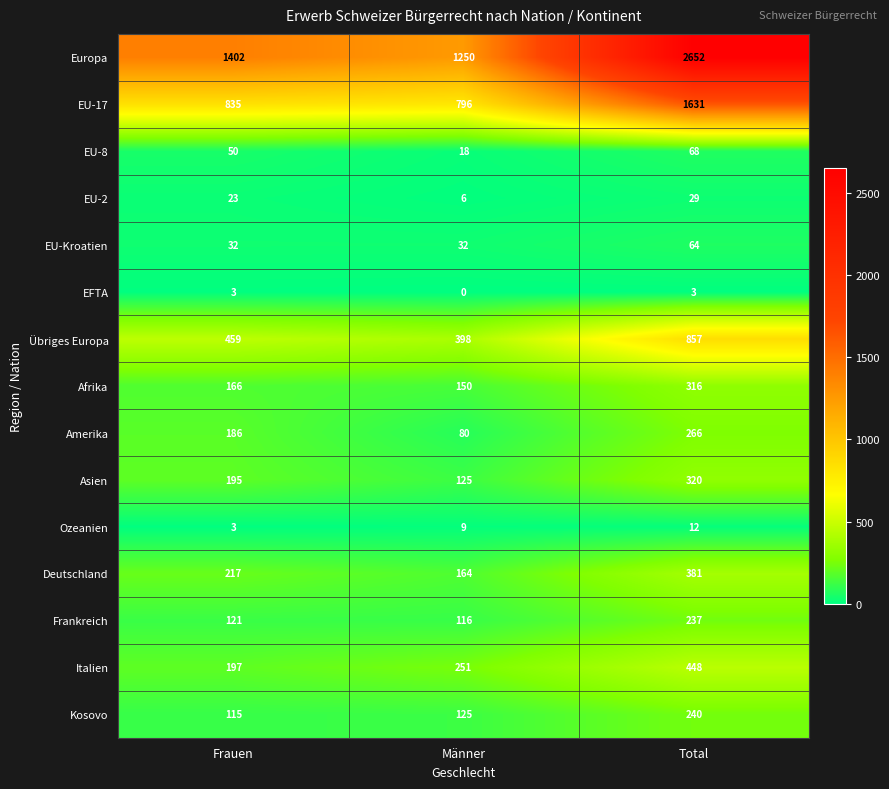

Which category has the highest value across all series?

Total